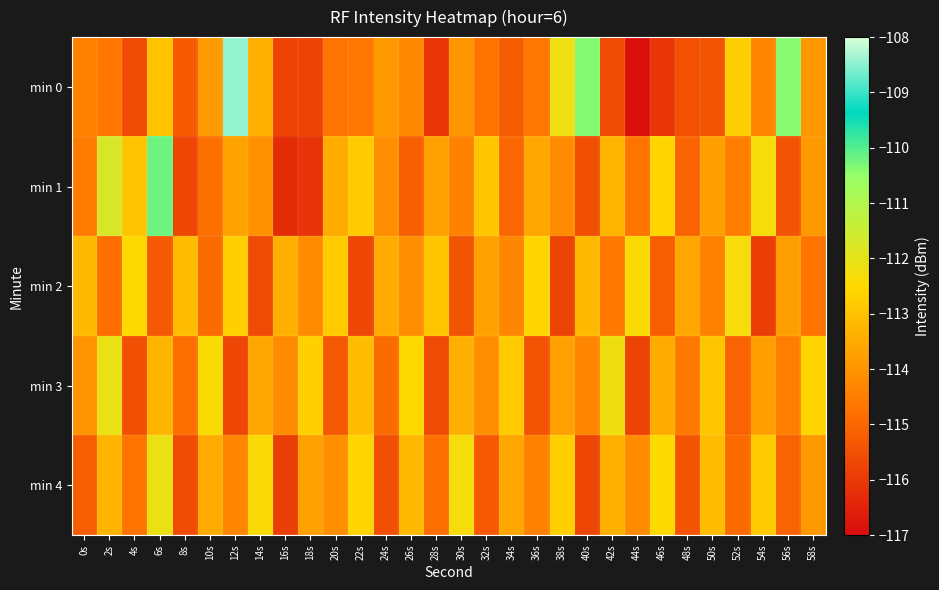

Count the number of categories in the chart.

30